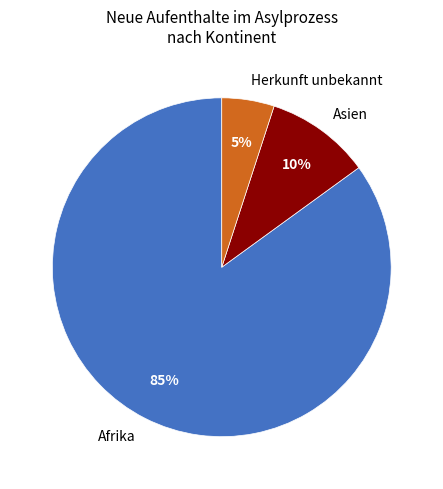

Is it true that Asien is 1% of the pie?

False